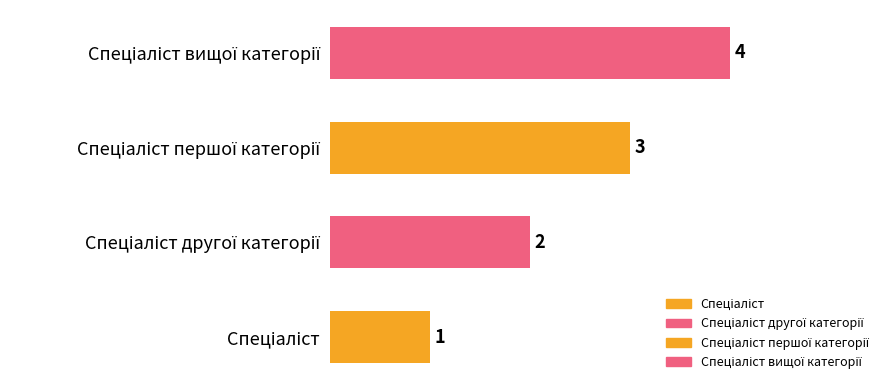

How many values are between 2 and 4?

3